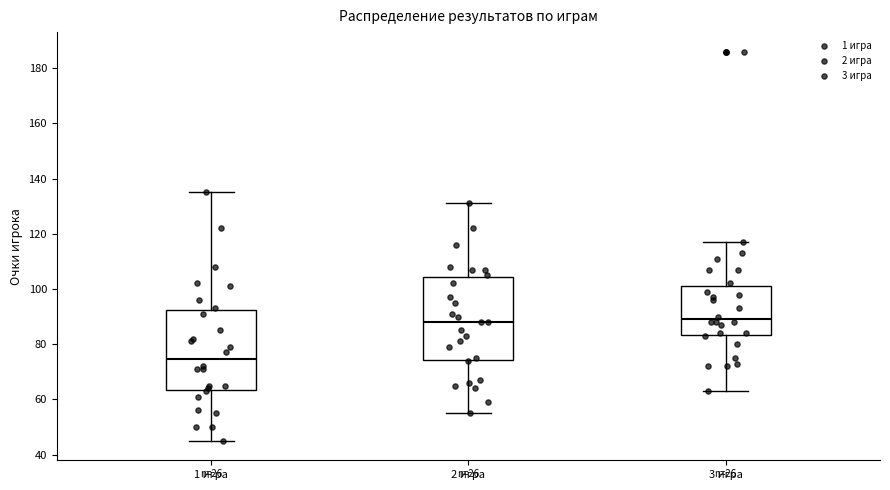

Reading left to right, read every box against the y-axis: the position of its median line, the range the box covers, and the ends of its whiskers. The values are not printed on the chart, so give them approximately, as read against the axis.

1 игра: median 74, box 64 to 92, whiskers 46 to 136
2 игра: median 88, box 74 to 104, whiskers 56 to 132
3 игра: median 90, box 84 to 102, whiskers 64 to 118